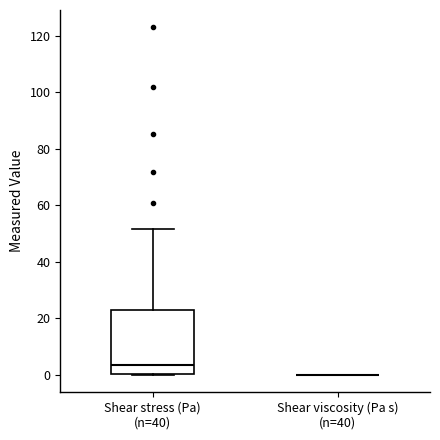

Which box is the tallest, from its lower edge to its upper edge?

Shear stress (Pa) (n=40)